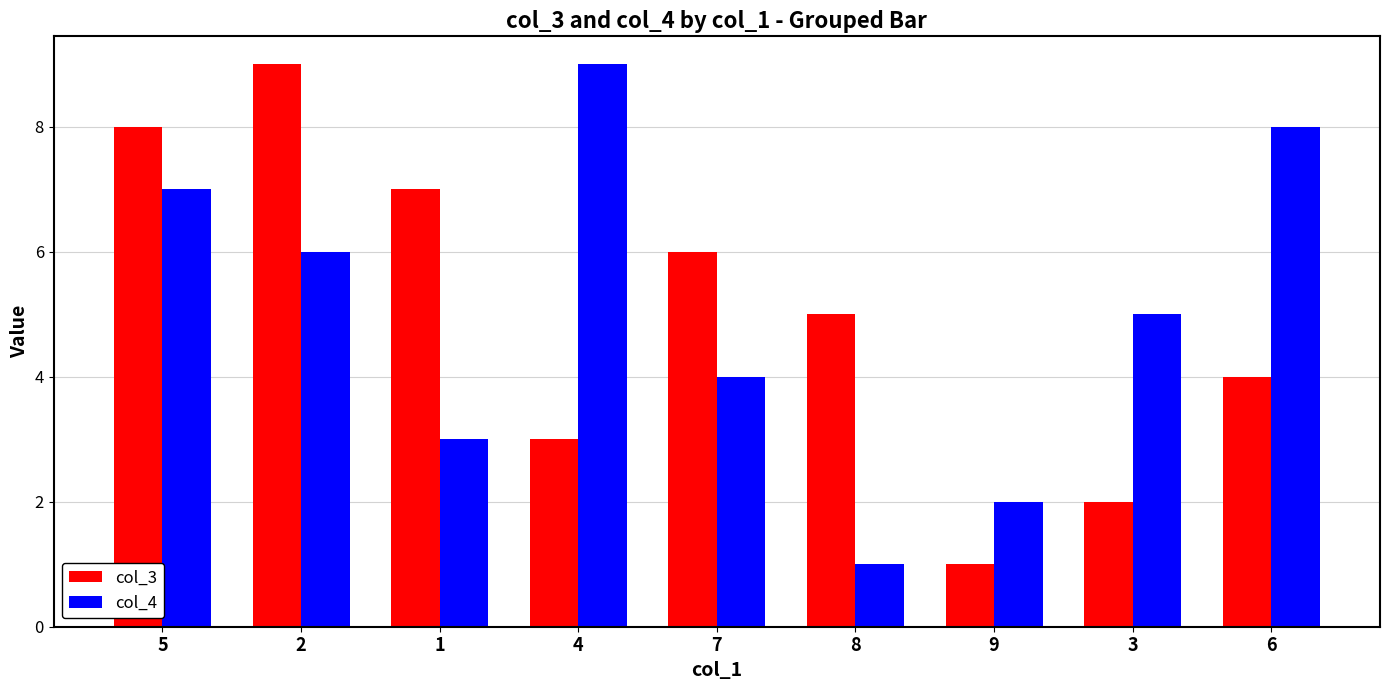

Where does the col_3 series first go above 5?

5